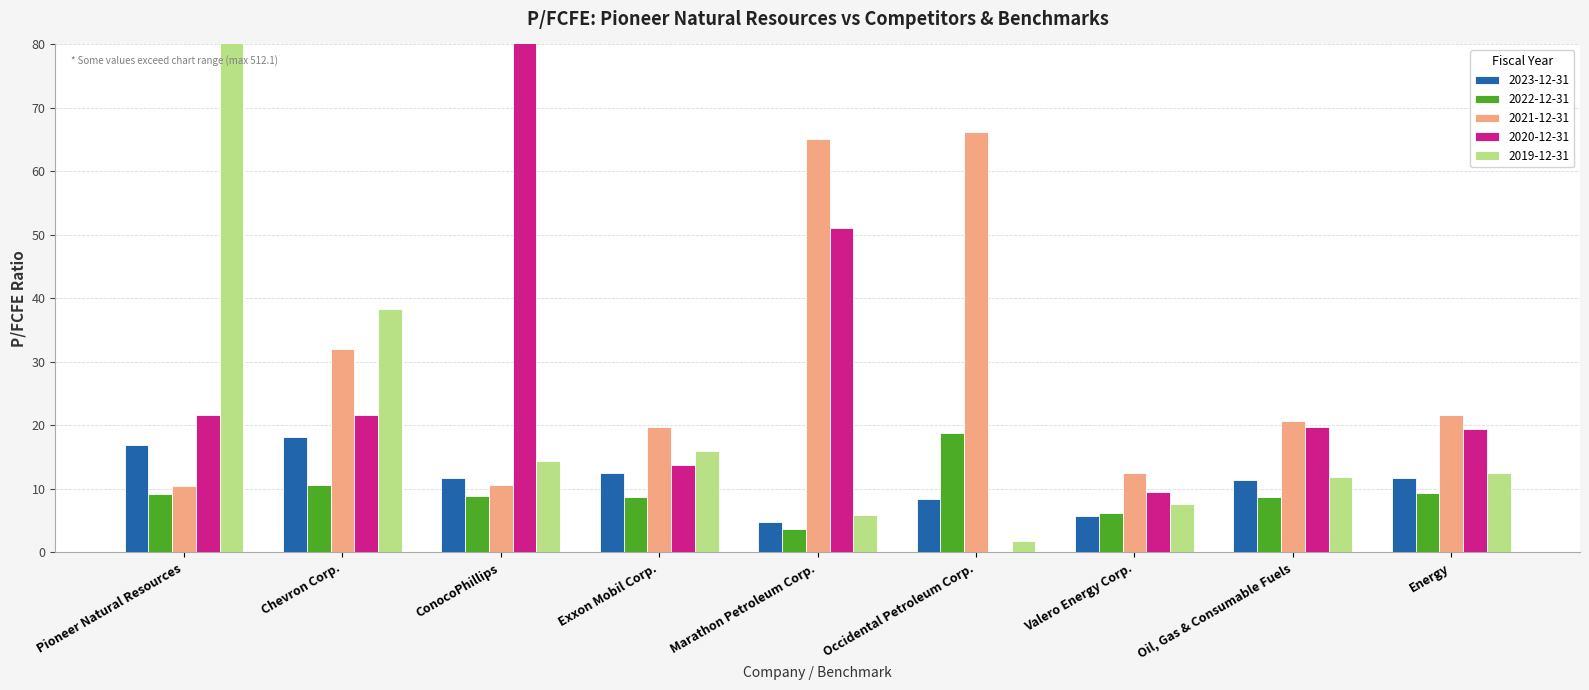

Reading left to right, what are all the values shown in this chart?

2023-12-31: 17.0	18.2	11.7	12.5	4.8	8.4	5.8	11.4	11.8
2022-12-31: 9.2	10.6	8.9	8.7	3.7	18.8	6.1	8.7	9.3
2021-12-31: 10.4	32.0	10.6	19.8	65.0	66.2	12.5	20.6	21.6
2020-12-31: 21.7	21.6	497.6	13.7	51.1	0.0	9.6	19.8	19.4
2019-12-31: 512.1	38.3	14.4	16.0	5.9	1.8	7.6	11.9	12.5